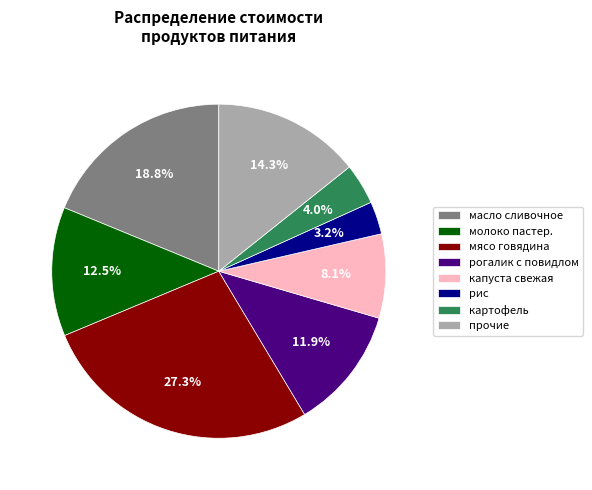

Does any single category account for the majority?

No